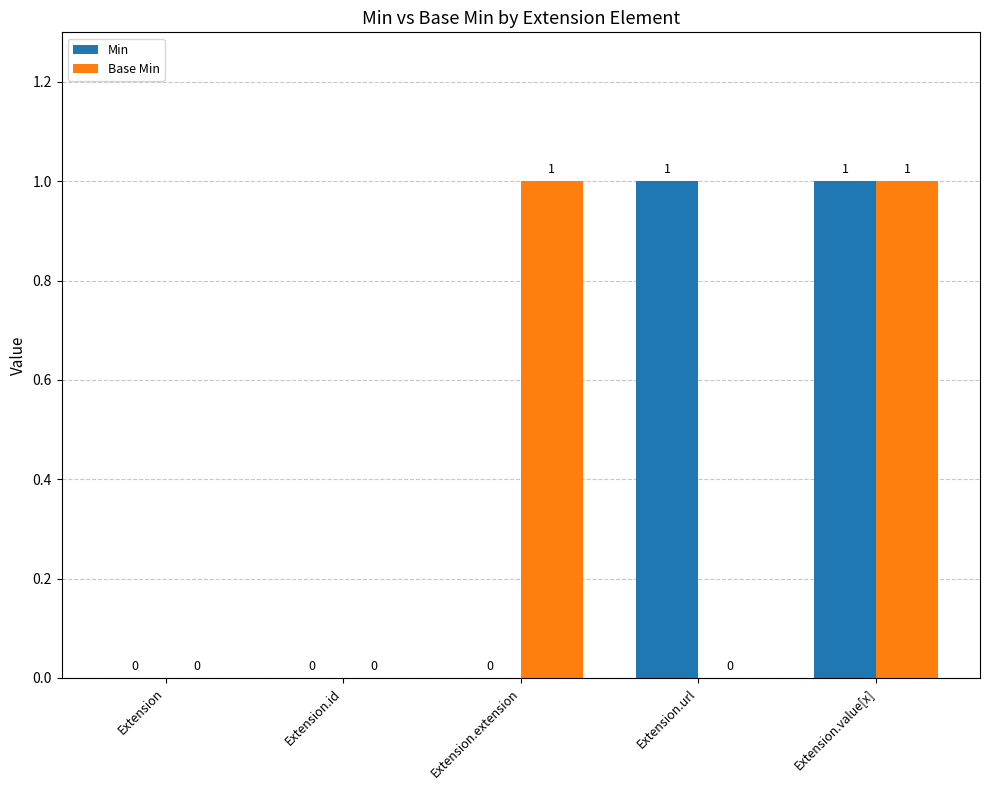

At which category is the sum across all series the highest?

Extension.value[x]